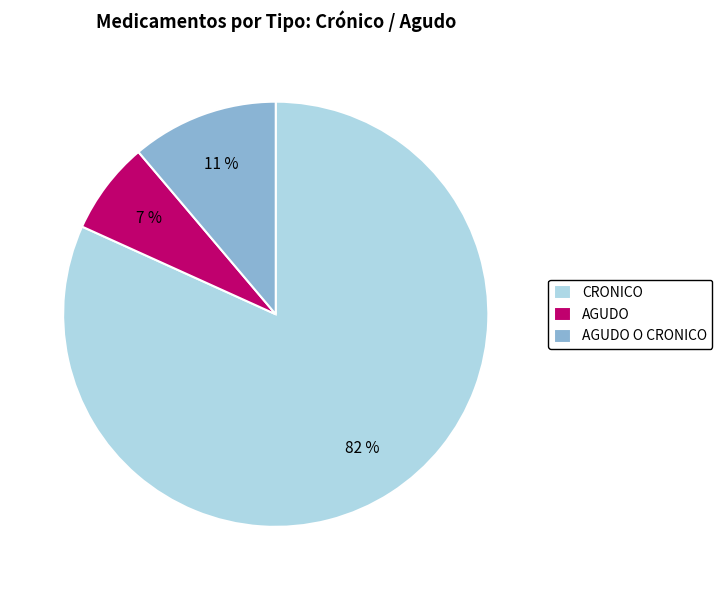

What is the smallest slice in the pie chart?

AGUDO